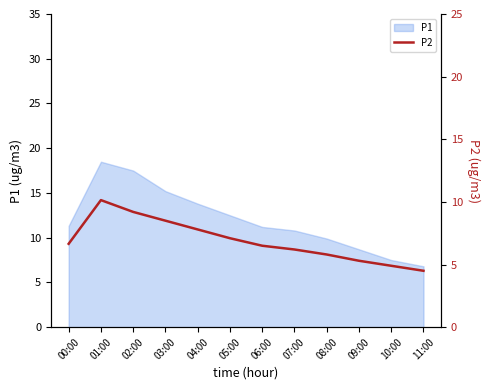

At which label is the value closest to 7?

05:00